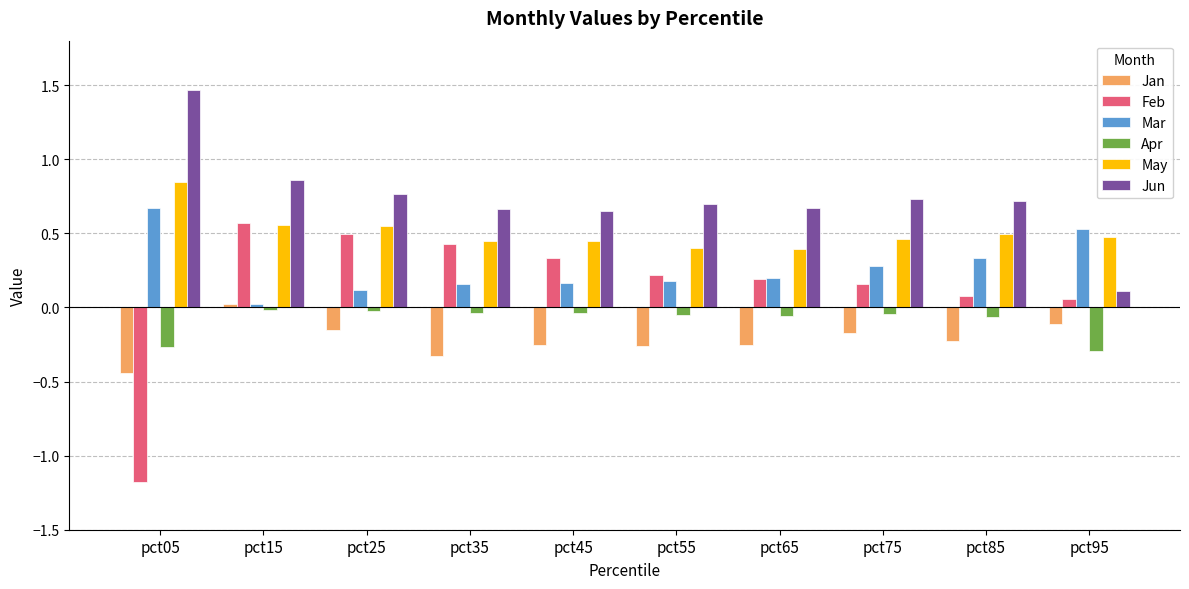

How many categories are shown in the chart?

10